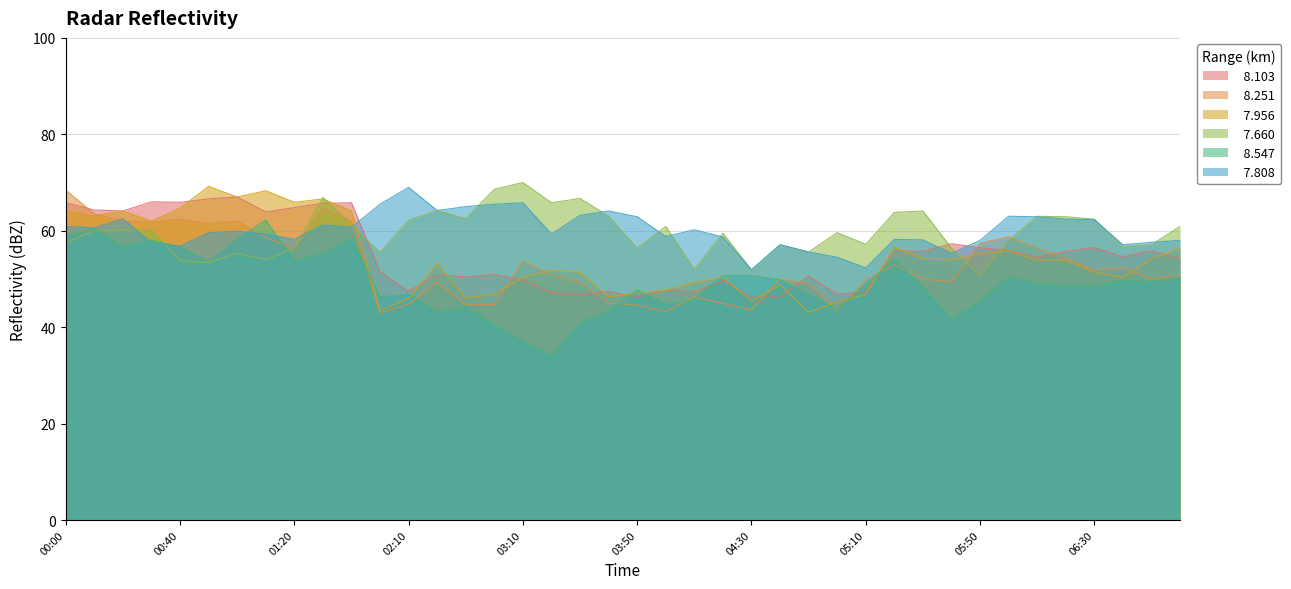

How many lines are shown in the chart?

6